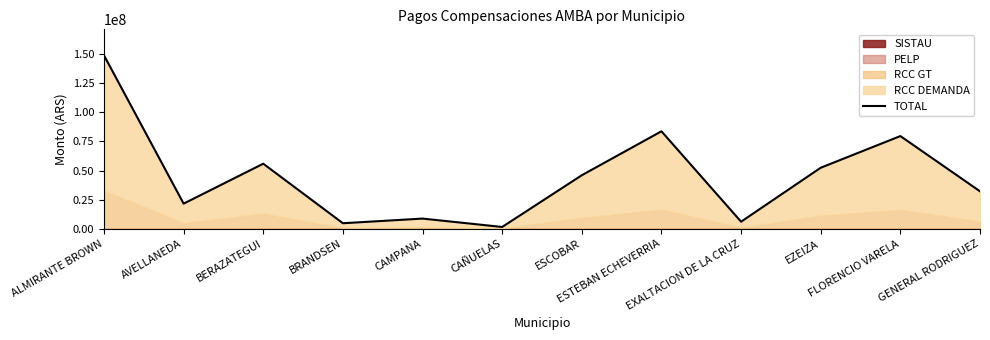

What is the label of the 8th point from the left?

ESTEBAN ECHEVERRIA